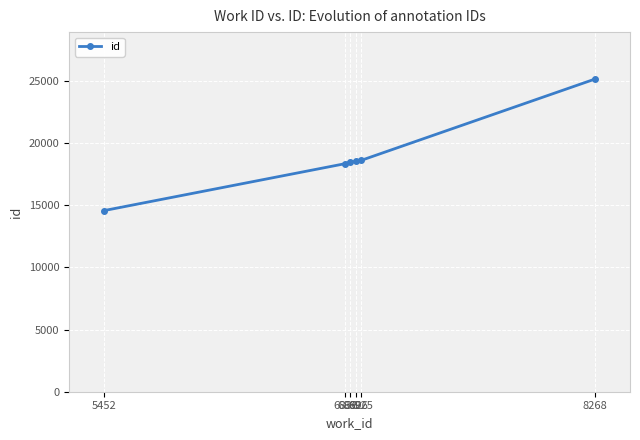

Approximately how many times larger is the value at 6896 compared to 8268?

0.7